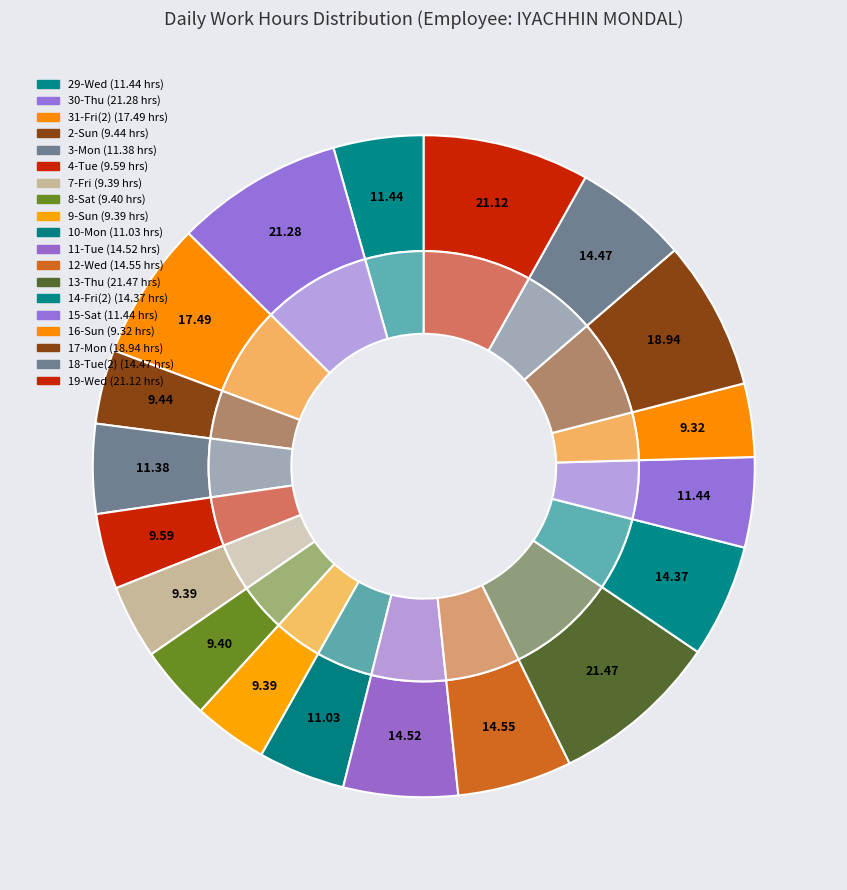

Does any single category account for the majority?

No